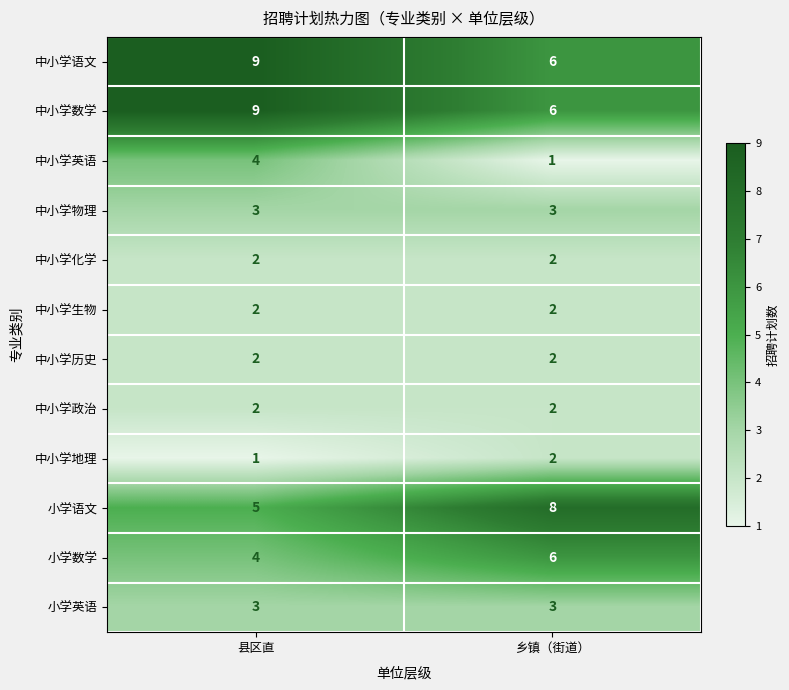

At which category is the sum across all series the highest?

县区直